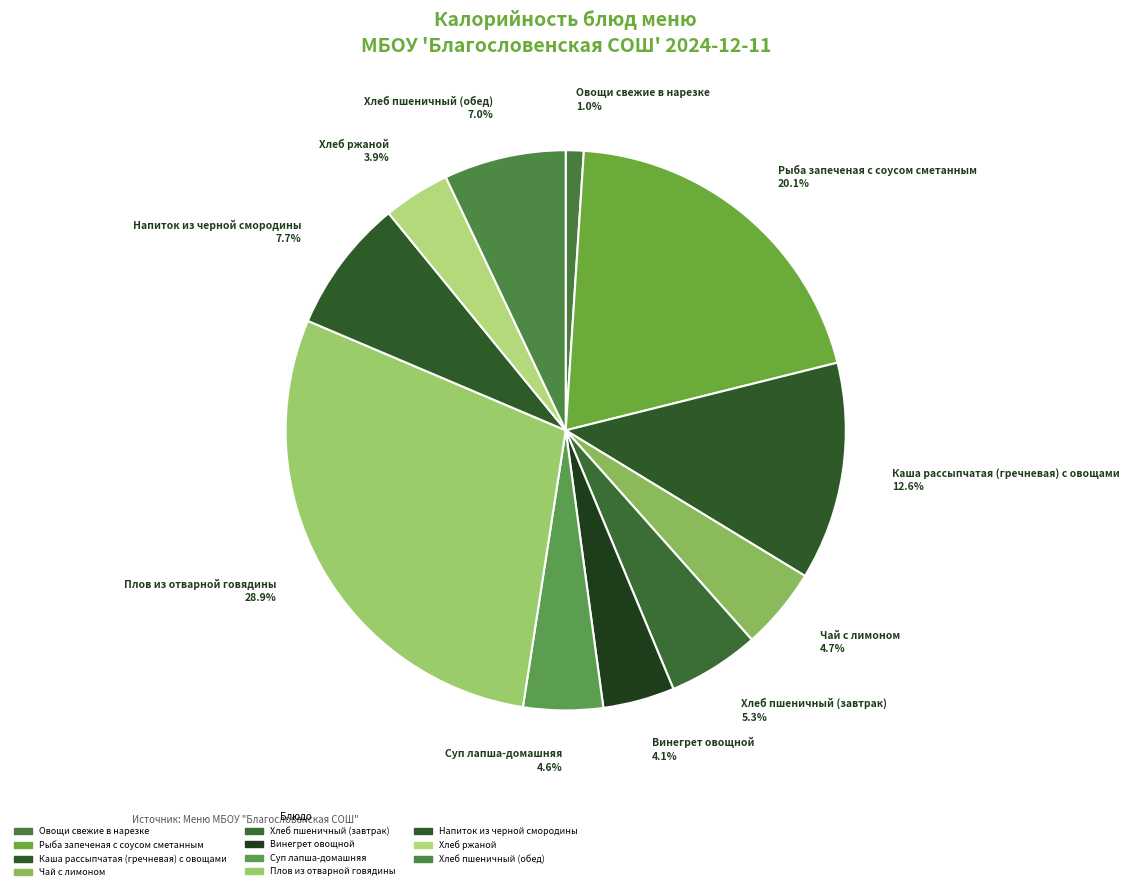

Count the number of slices in the pie.

11